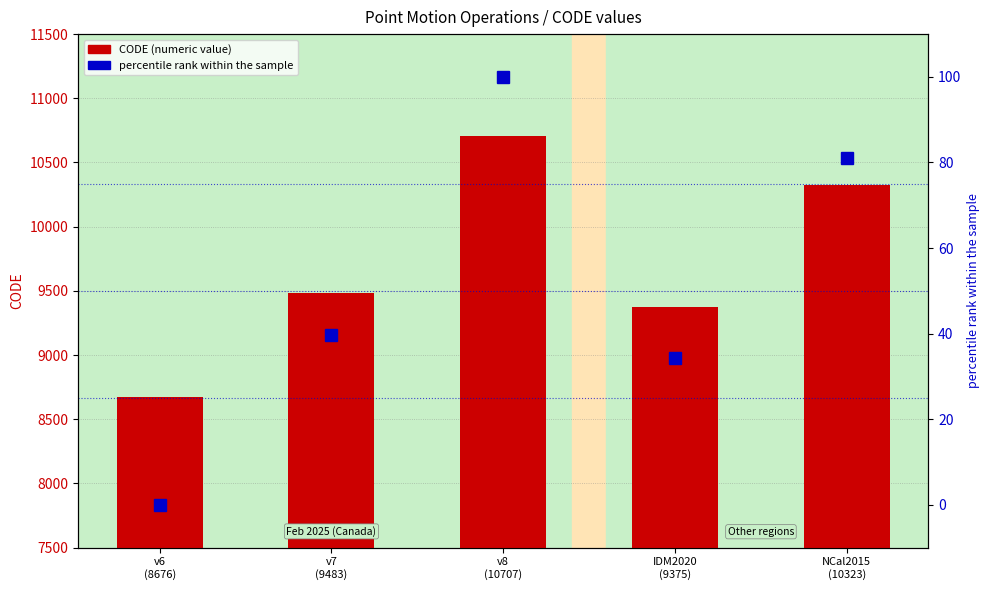

What is the value of the percentile rank within codes bar at the 4th from the left?

34.4